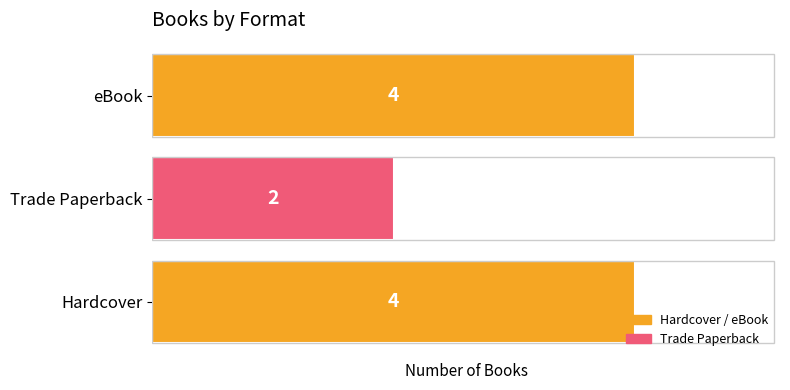

Reading bottom to top, what are all the values shown in this chart?

Hardcover=4	Trade Paperback=2	eBook=4